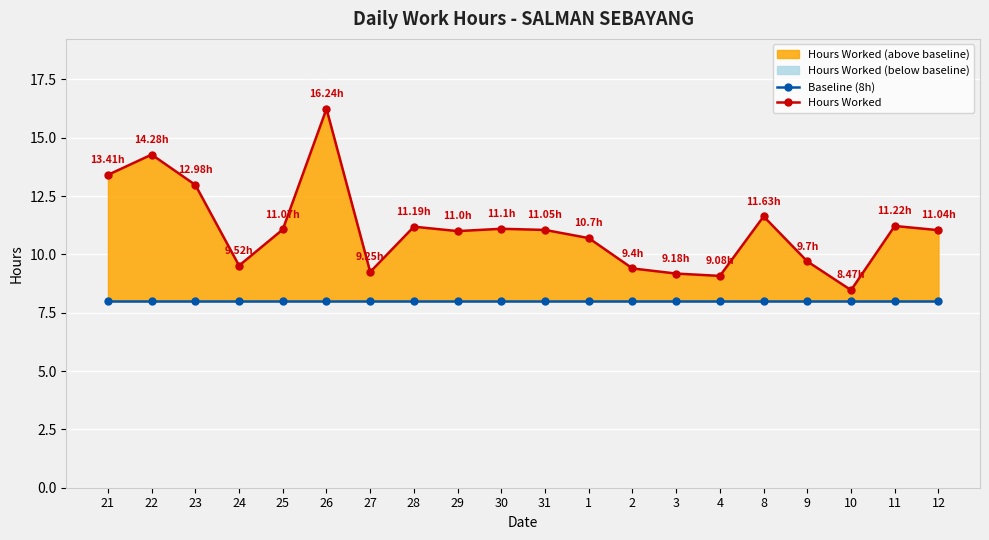

Which has a higher value, 8 or 22?

8